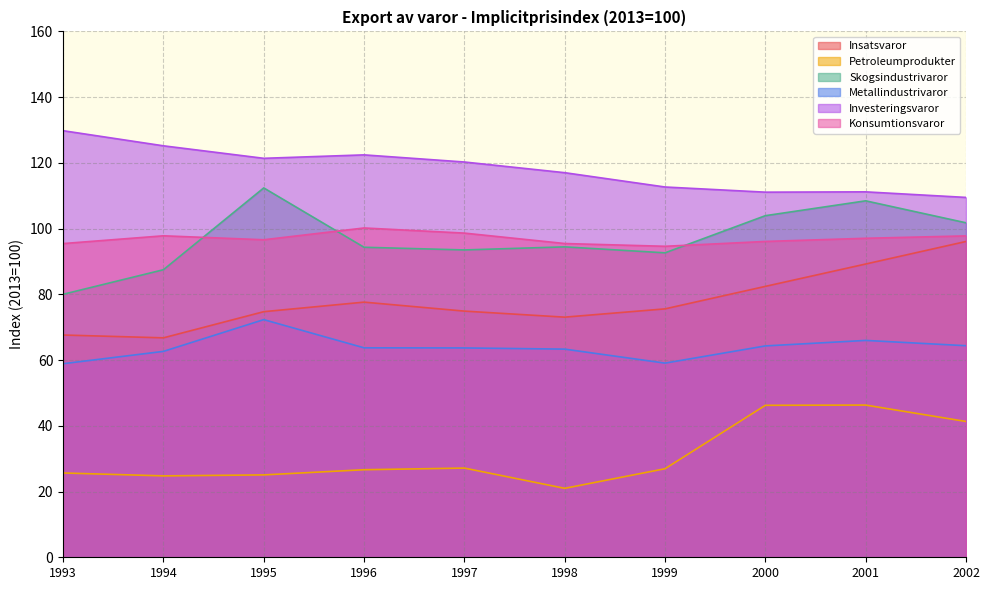

List the labels in order of Skogsindustrivaror value, largest first.

1995, 2001, 2000, 2002, 1998, 1996, 1997, 1999, 1994, 1993